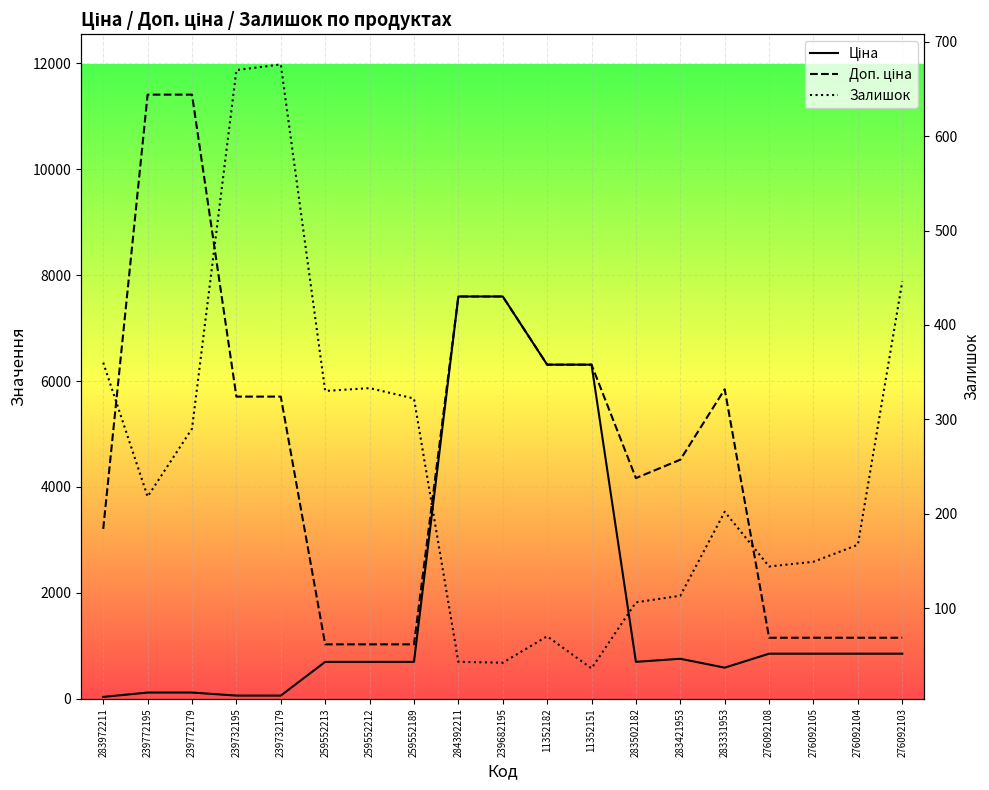

How many data points in Доп. ціна are less than 4513?

9